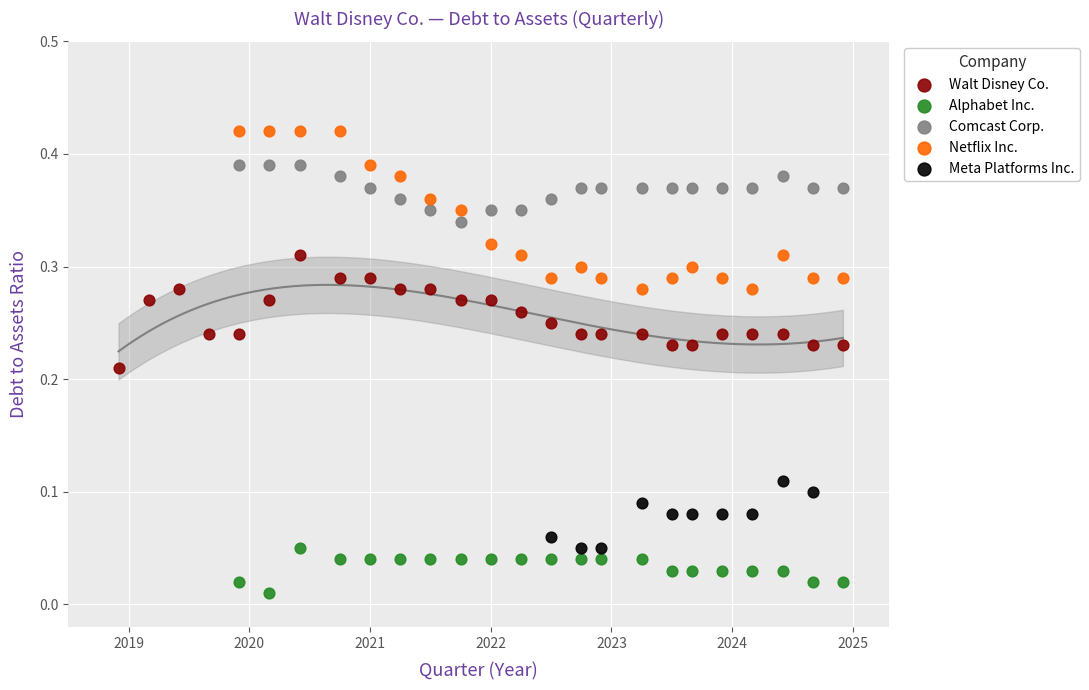

Which series has the largest Y range (max minus min)?

Netflix Inc.